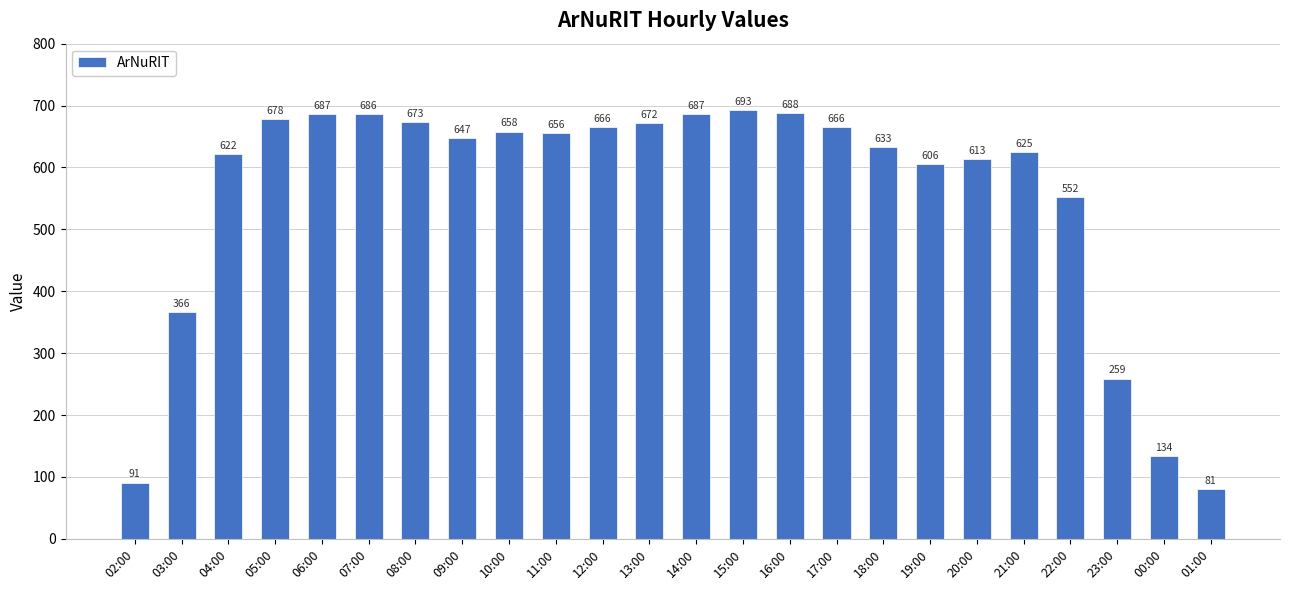

What is the change in value from 02:00 to 18:00?

+542